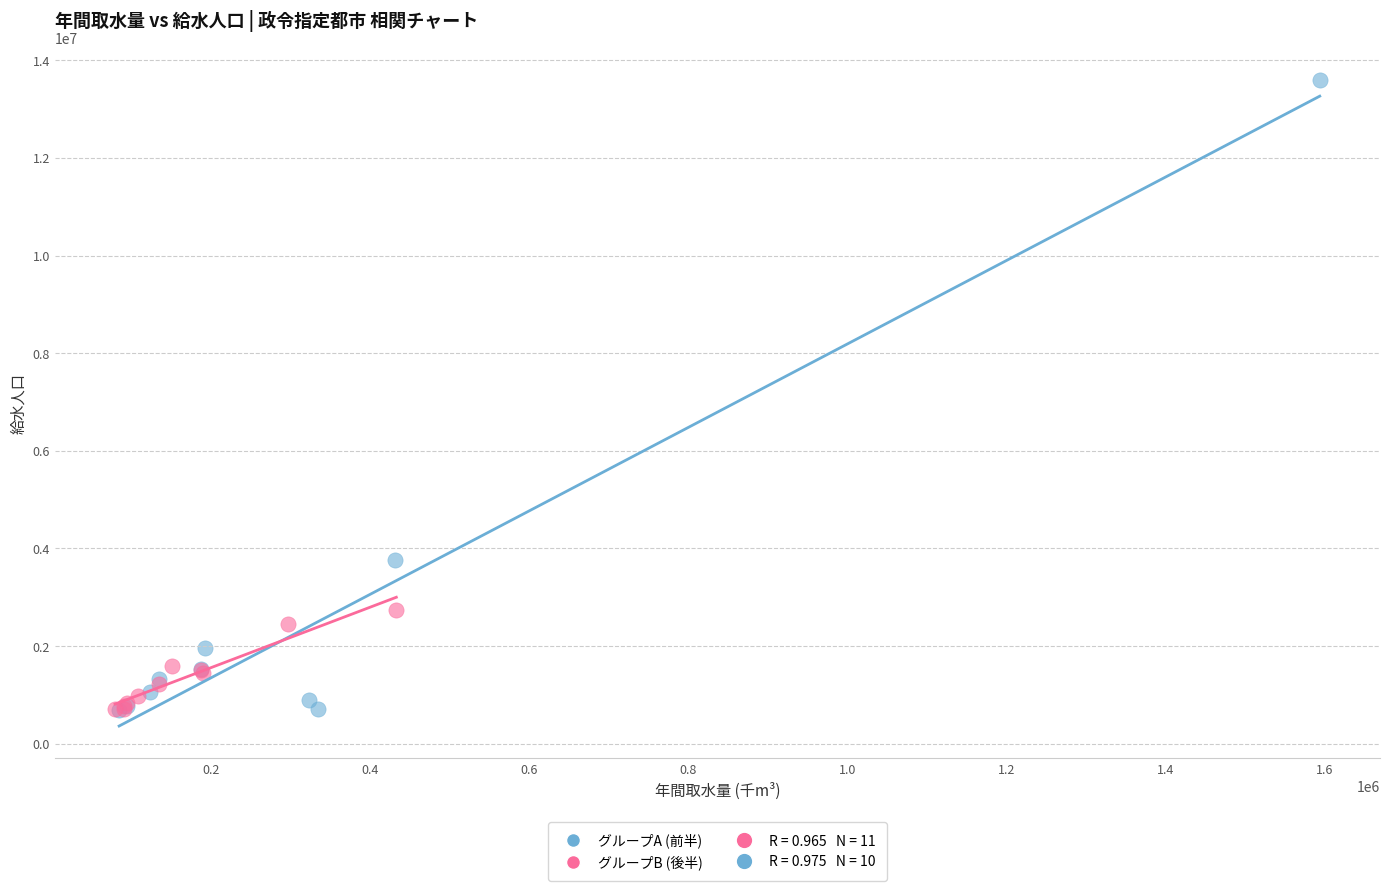

Which series reaches the maximum Y coordinate?

グループA (前半)